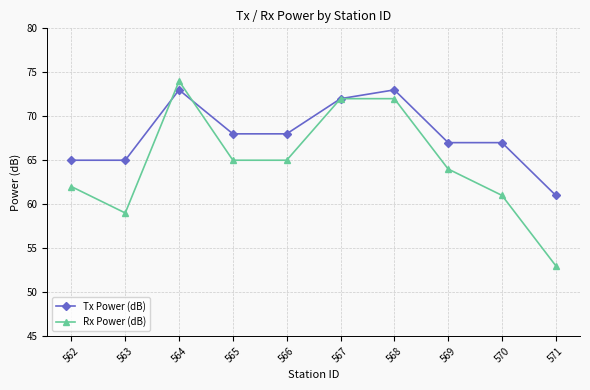

What is the minimum value shown in the chart?

53